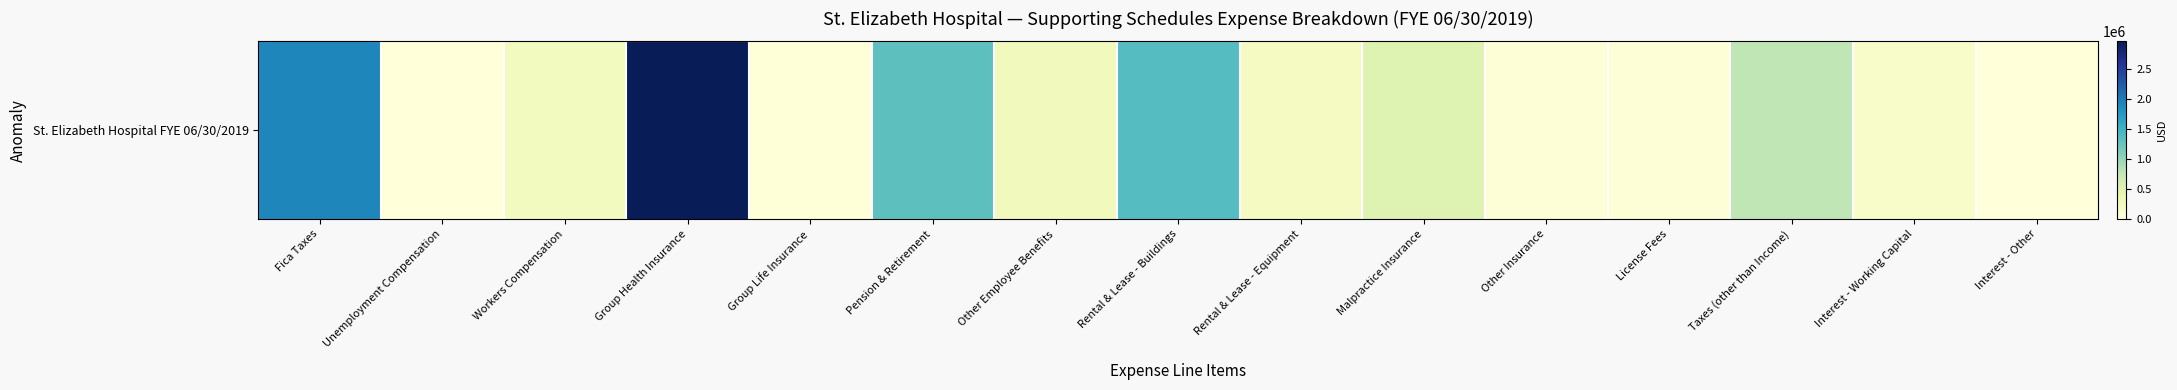

How many categories are shown in the chart?

15